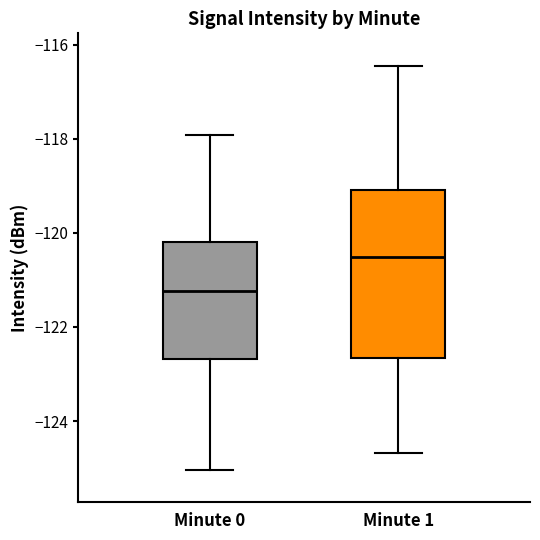

Which box has the highest median line?

Minute 1